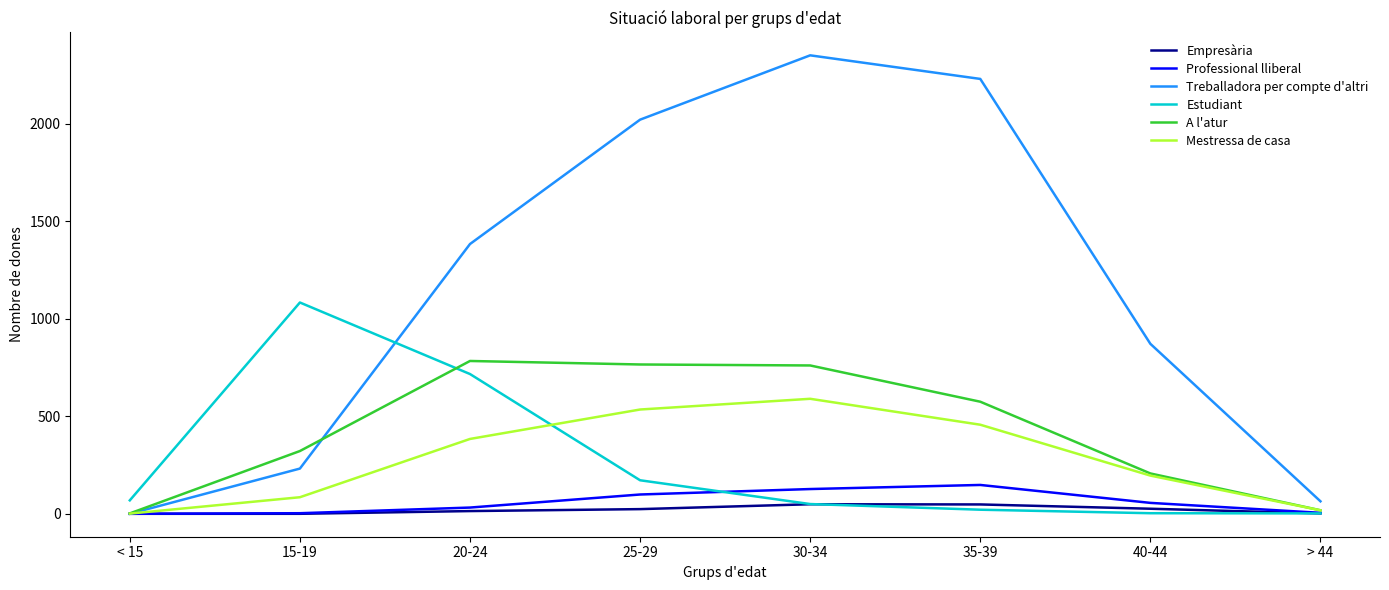

Rank the series by their maximum value, from lowest to highest.

Empresària, Professional lliberal, Mestressa de casa, A l'atur, Estudiant, Treballadora per compte d'altri